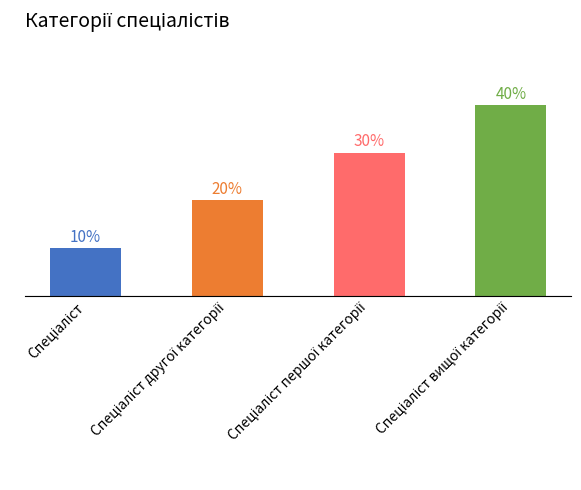

What is the difference between the maximum and minimum values?

3